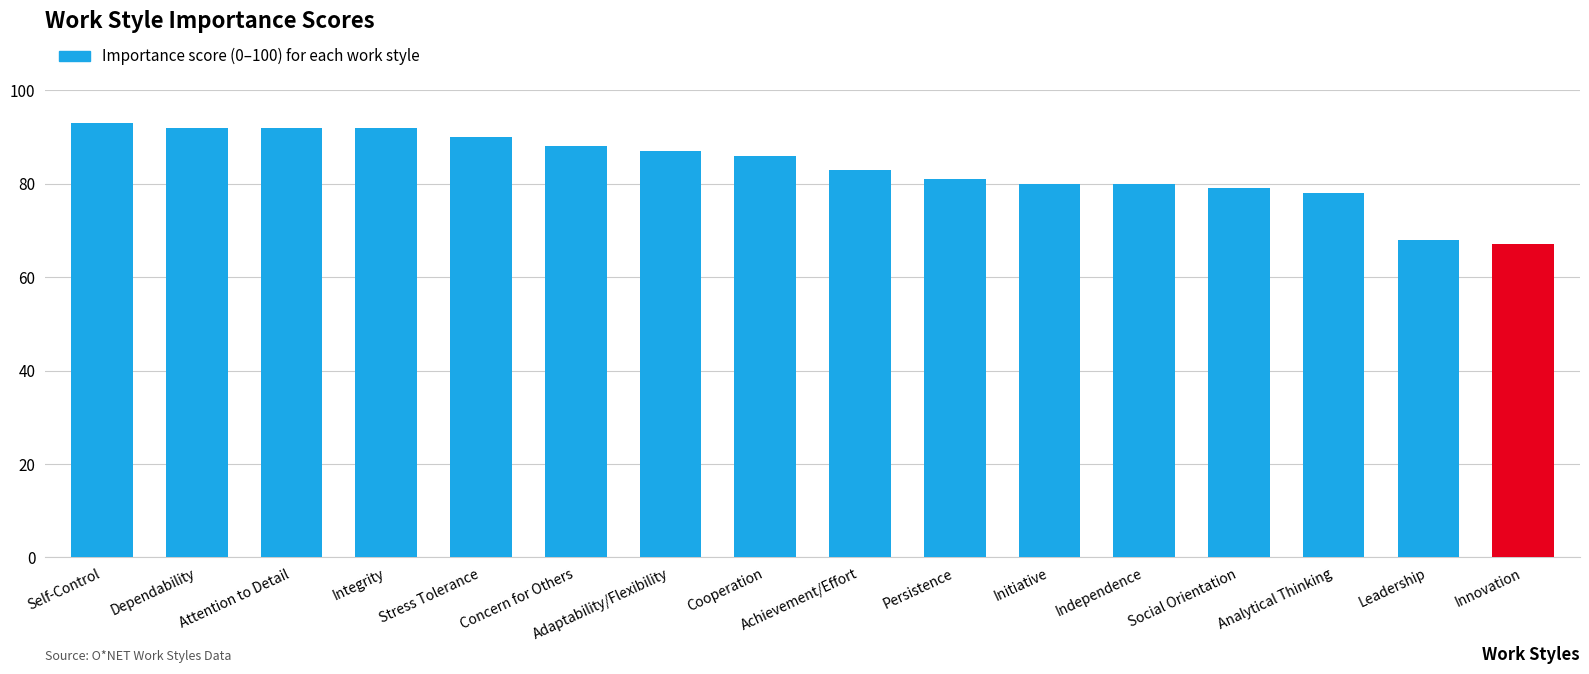

At which category does the chart reach its peak across all series?

Self-Control